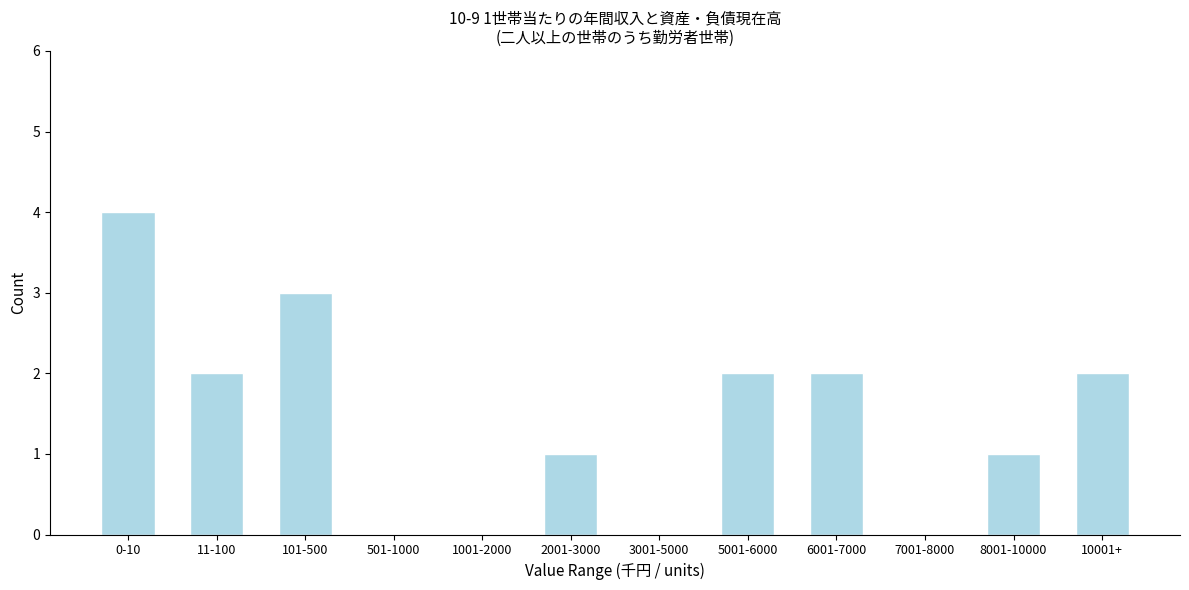

Reading left to right, what are all the values shown in this chart?

0-10=4	11-100=2	101-500=3	501-1000=0	1001-2000=0	2001-3000=1	3001-5000=0	5001-6000=2	6001-7000=2	7001-8000=0	8001-10000=1	10001+=2